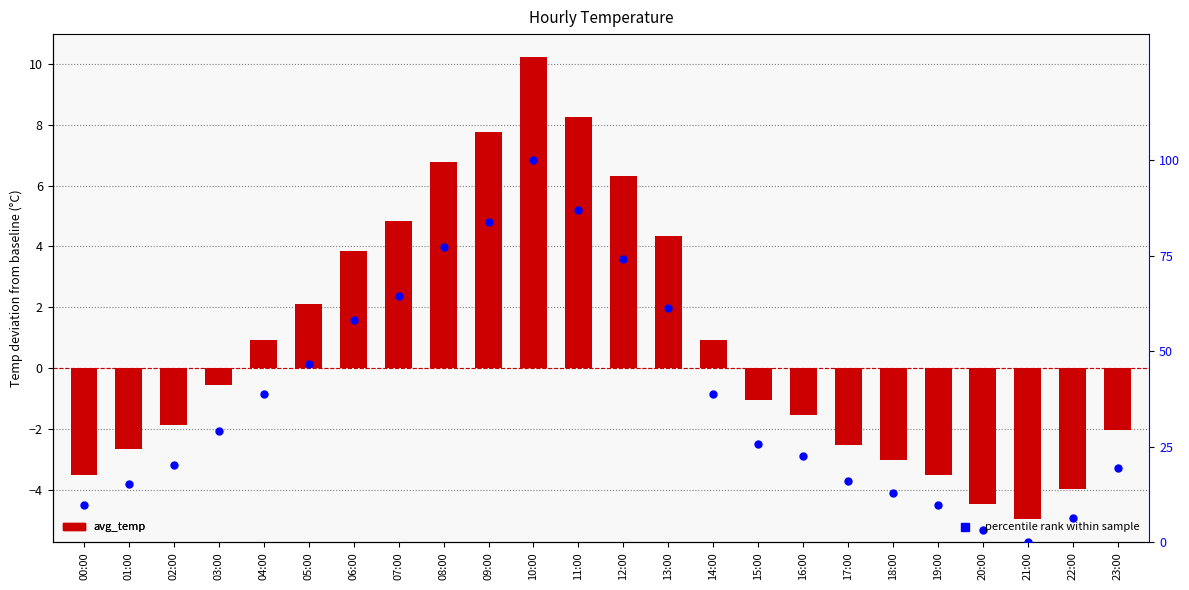

At how many categories does at least one series exceed 4?

22